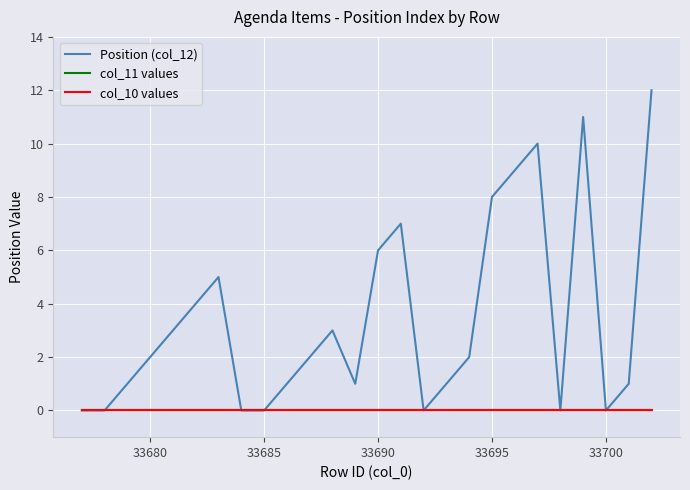

At which label is Position (col_12) closest to 6?

33690